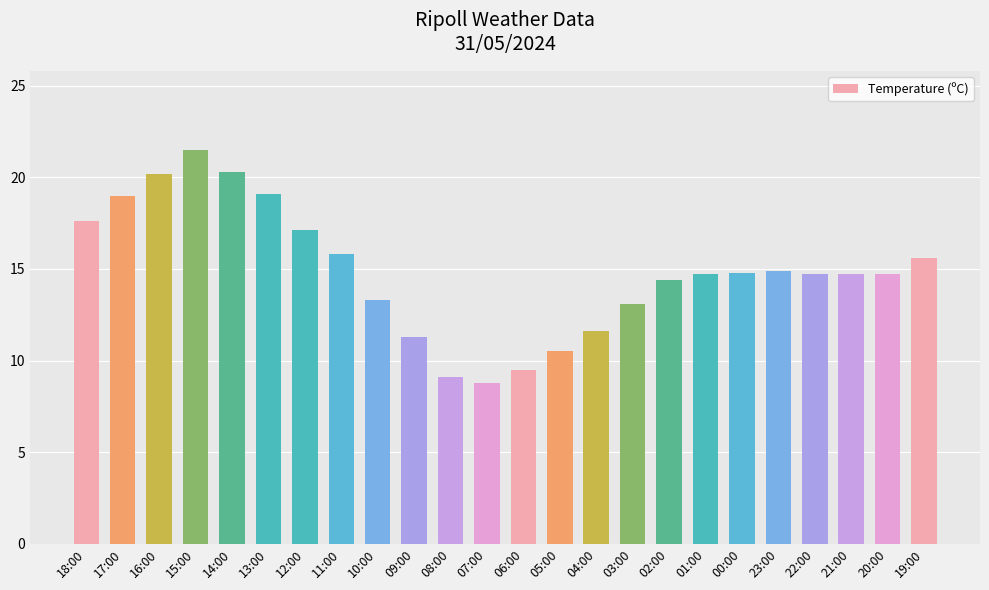

The value at 17:00 is 24.8. True or false?

False